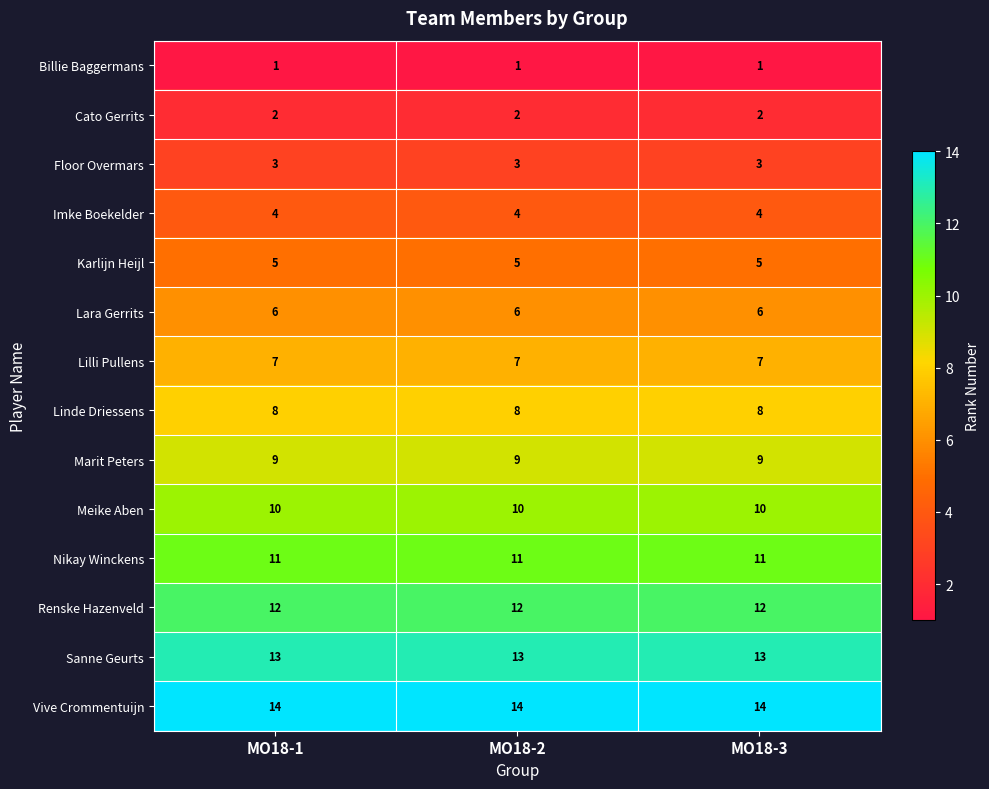

The value of Renske Hazenveld at MO18-2 is 12. True or false?

True